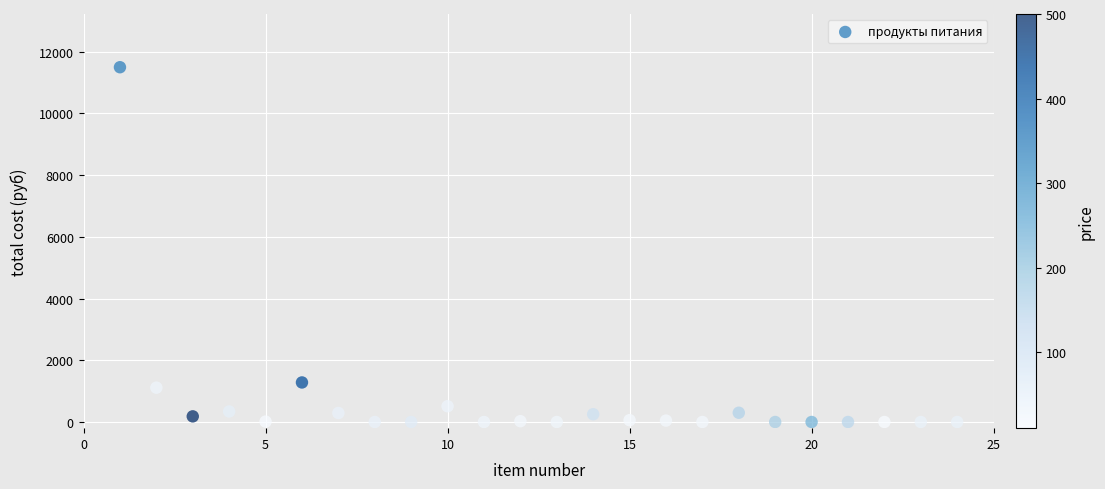

What is the range of X values (max minus min)?

23.0